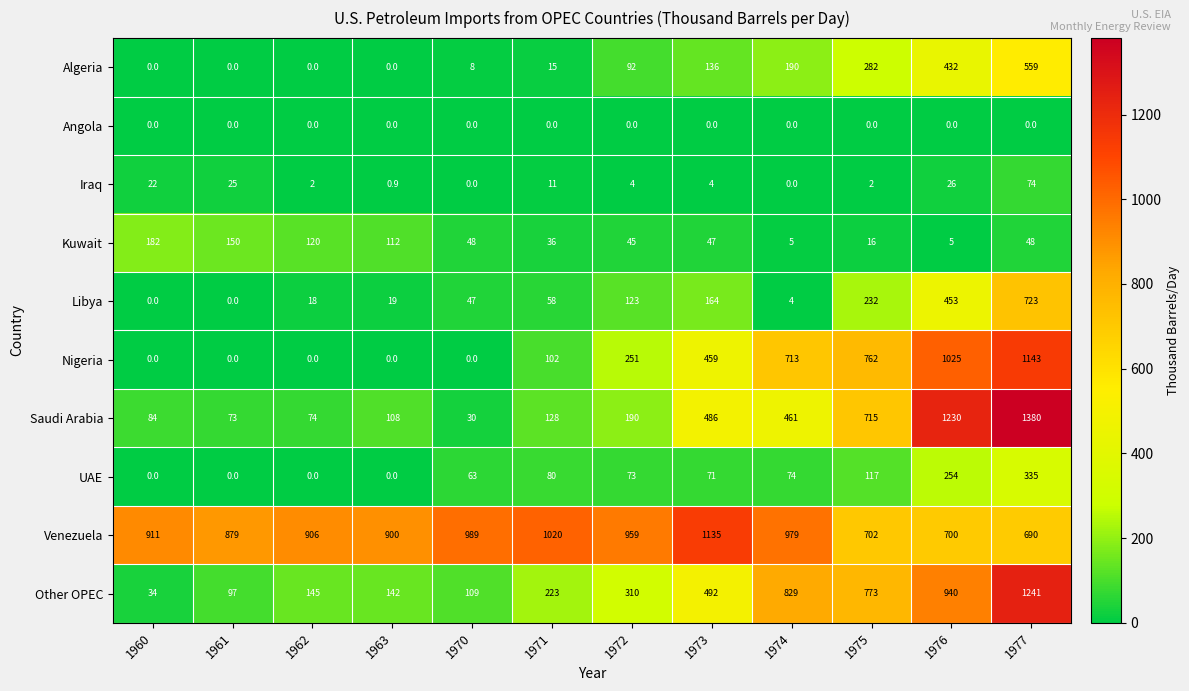

The value of UAE at 1975 is 117.0. True or false?

True